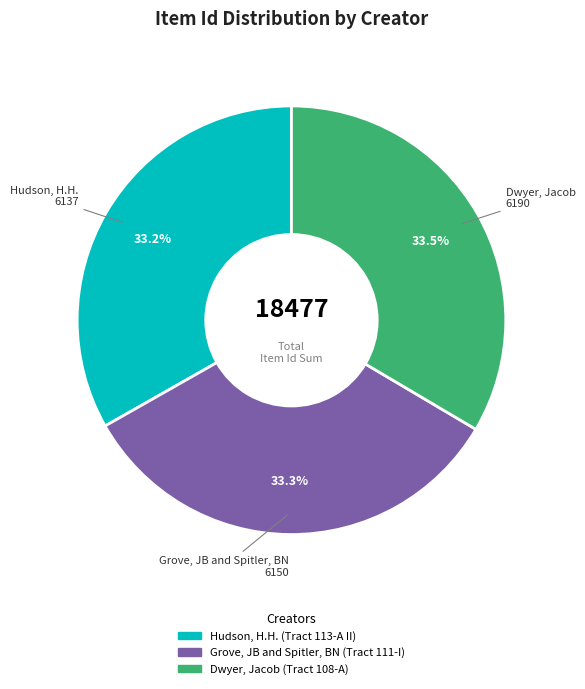

Does Hudson, H.H. (Tract 113-A II) account for over 50% of the chart?

No